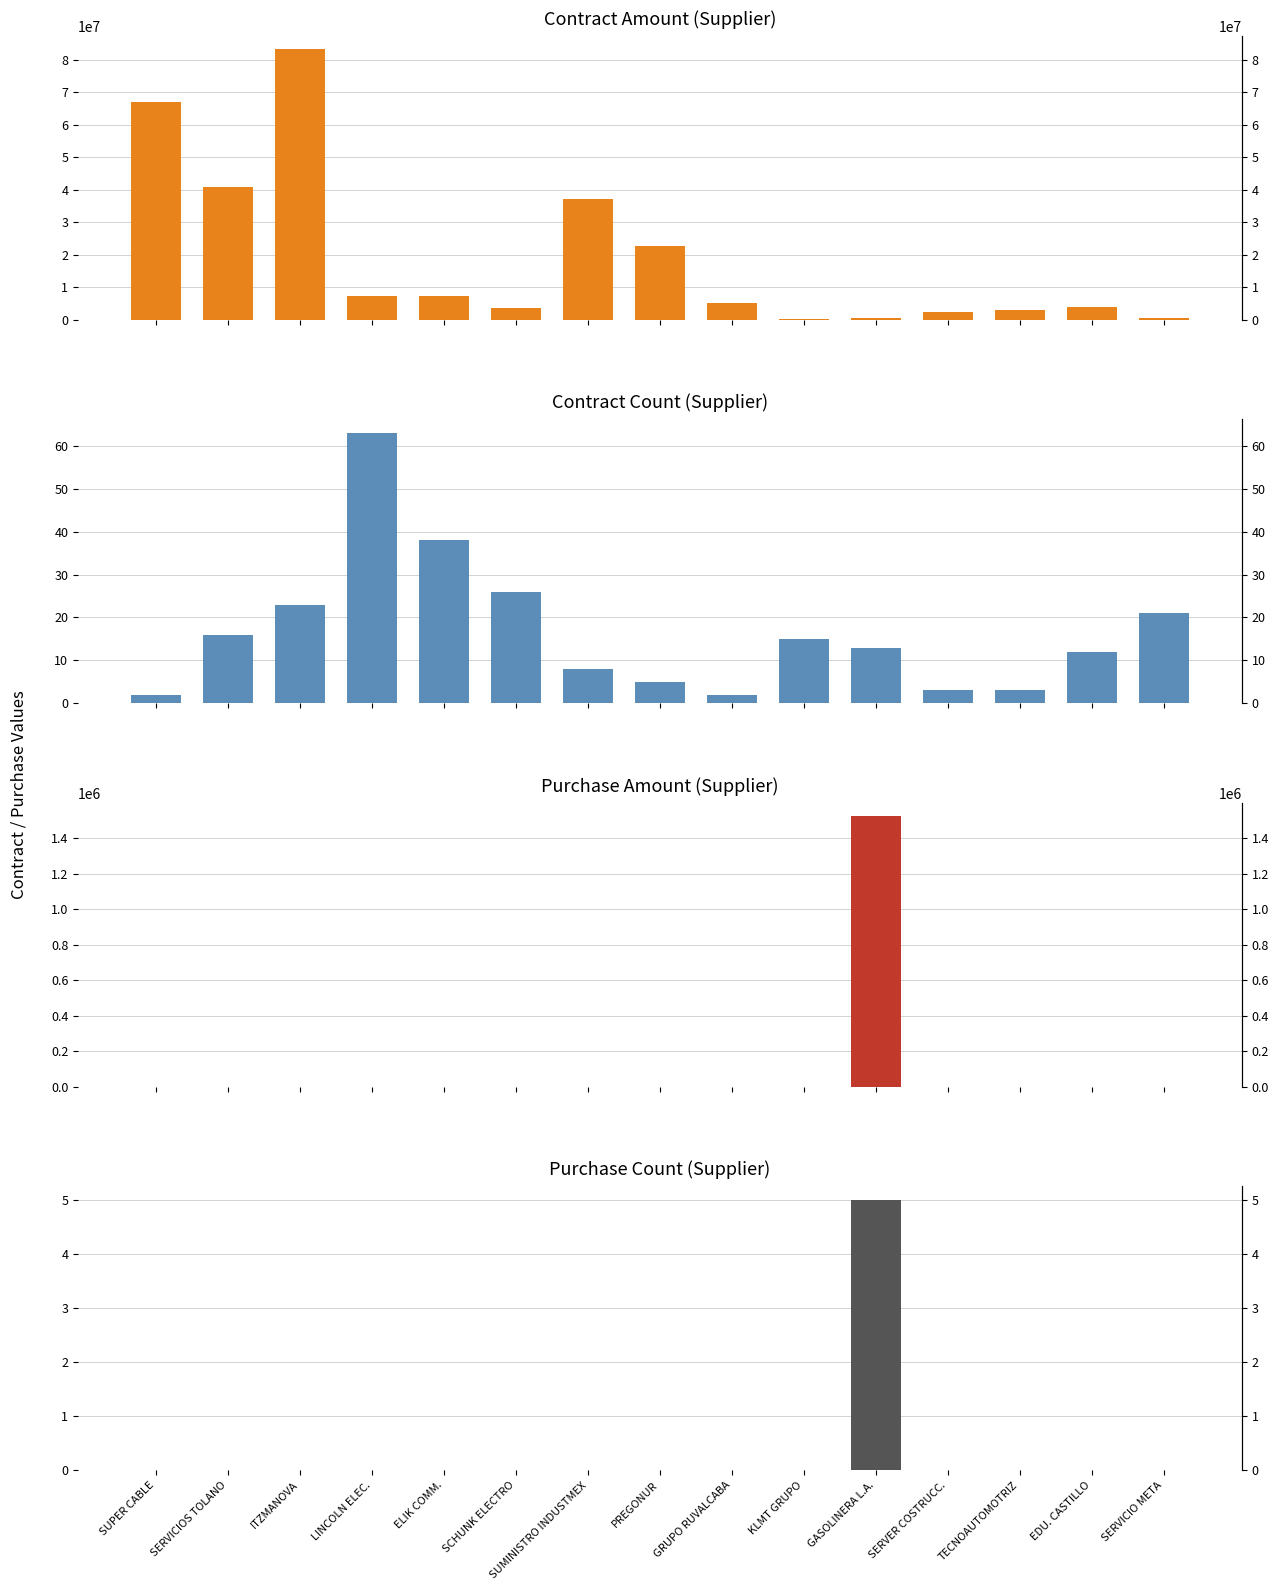

Which category has the highest value in the purchase_amount.supplier series?

GASOLINERA L.A.